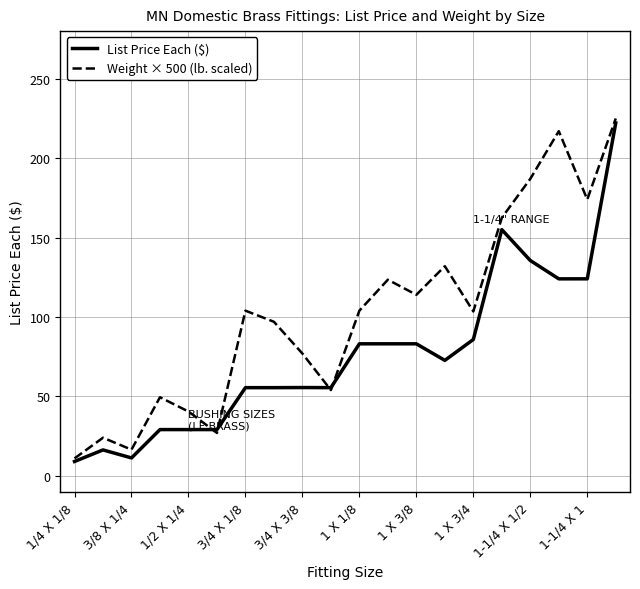

What is the lowest value of the Weight × 500 (lb. scaled) series?

11.0